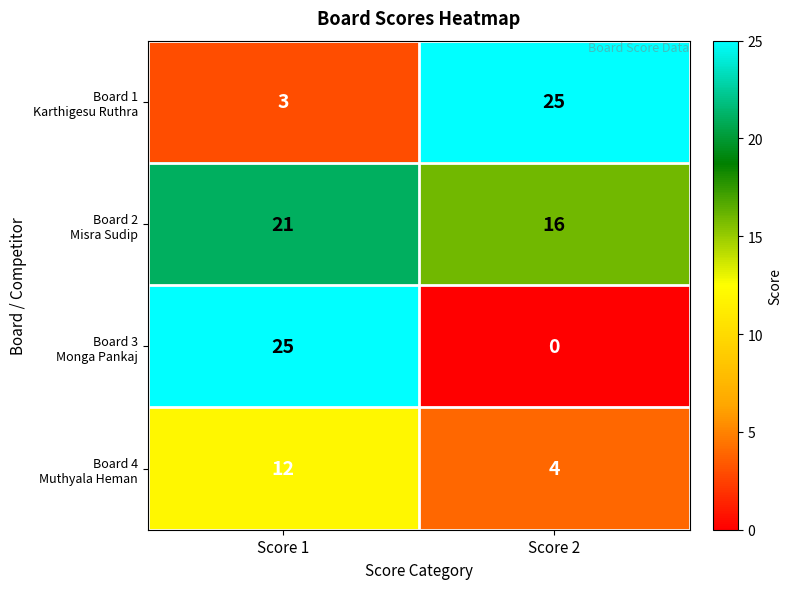

What is the total value across all series at Score 1?

61